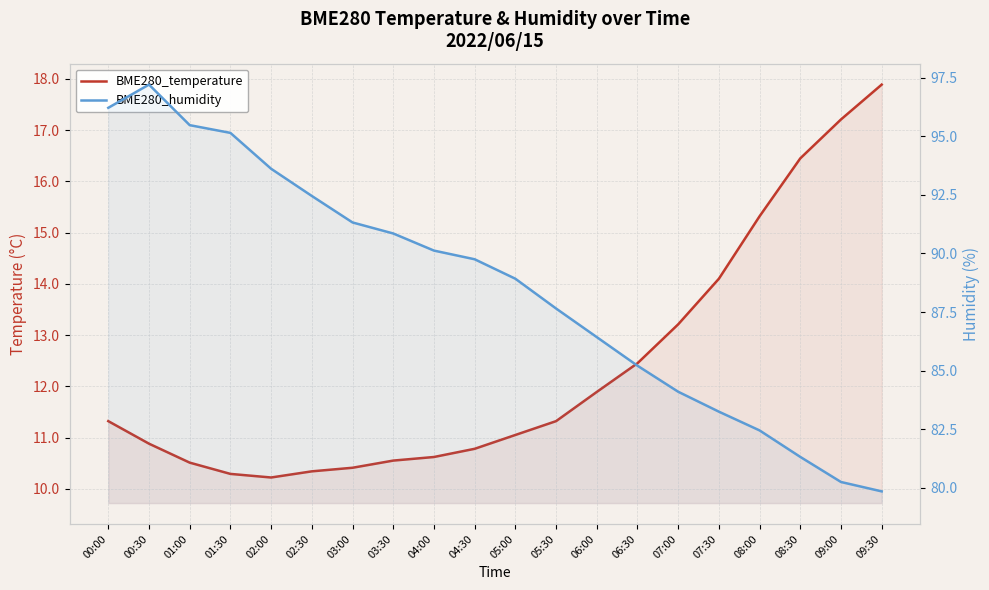

Which has a higher value, 04:30 or 02:00?

04:30